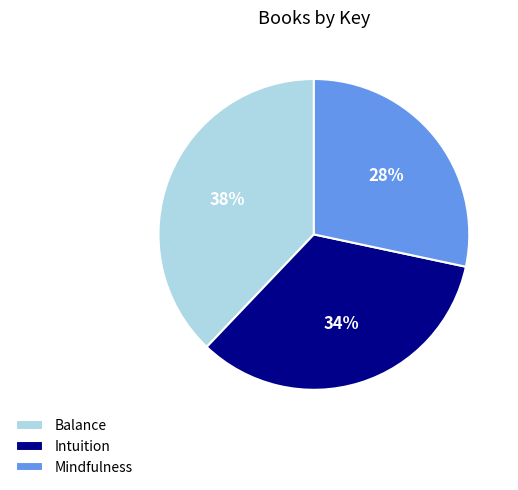

Do Balance and Mindfulness together represent more than half of the pie?

Yes